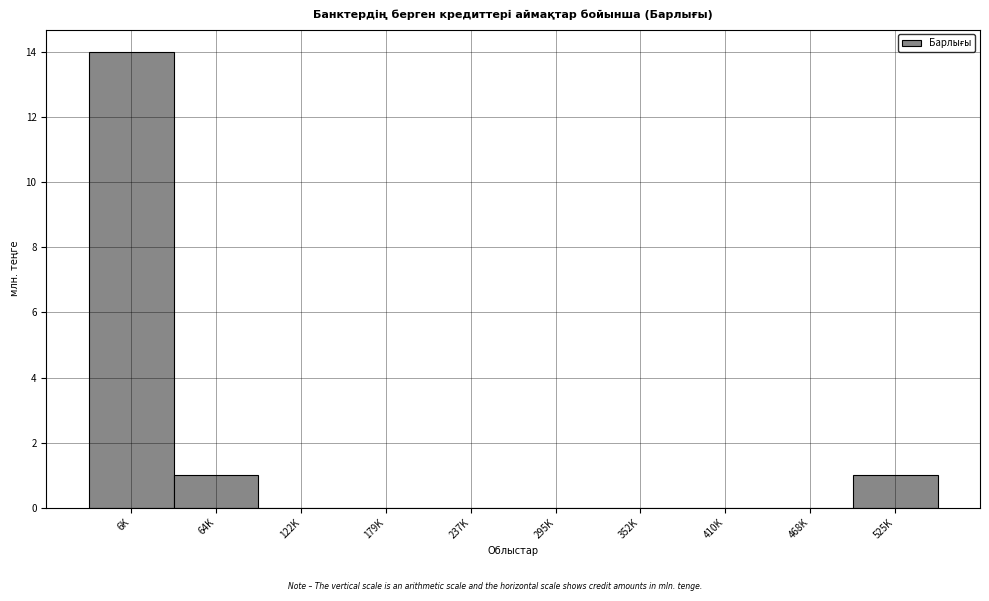

Reading right to left, list all the values displayed in this chart.

525K=1	468K=0	410K=0	352K=0	295K=0	237K=0	179K=0	122K=0	64K=1	6K=14